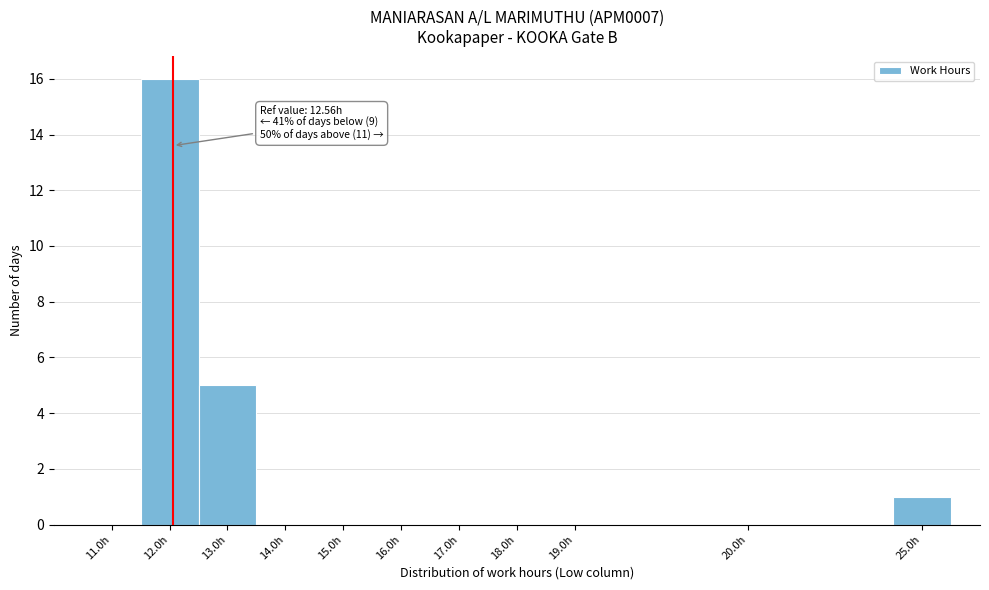

Reading left to right, list all the values displayed in this chart.

11.0h=0	12.0h=16	13.0h=5	14.0h=0	15.0h=0	16.0h=0	17.0h=0	18.0h=0	19.0h=0	20.0h=0	25.0h=1